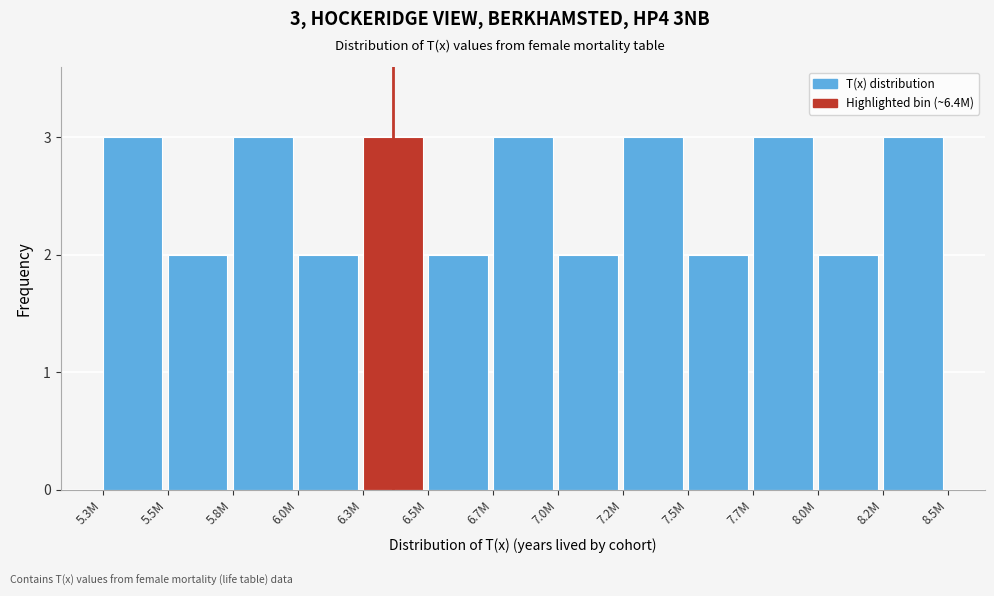

Reading right to left, list all the values displayed in this chart.

3	2	3	2	3	2	3	2	3	2	3	2	3